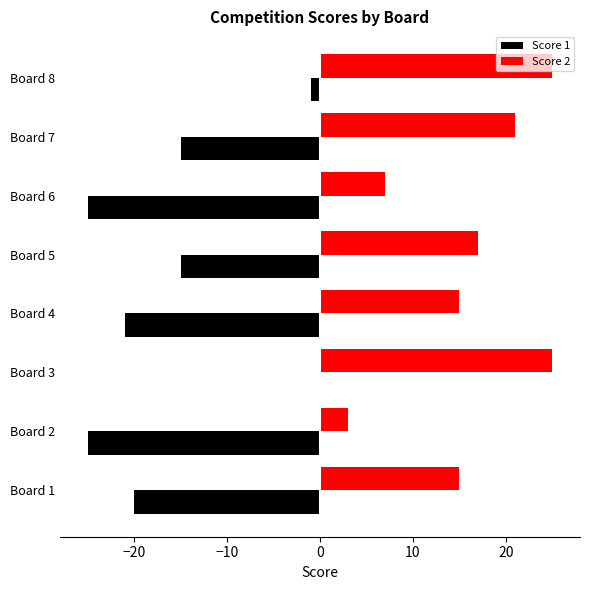

The Score 1 series shows -25 at Board 6. True or false?

True